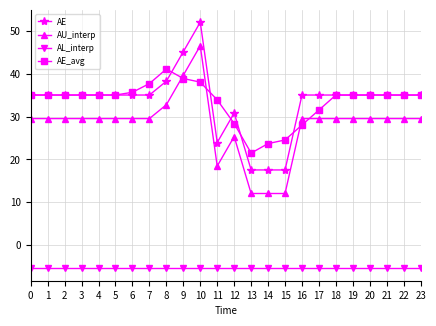

What is the value of the AE point at the 1st from the left?

35.1